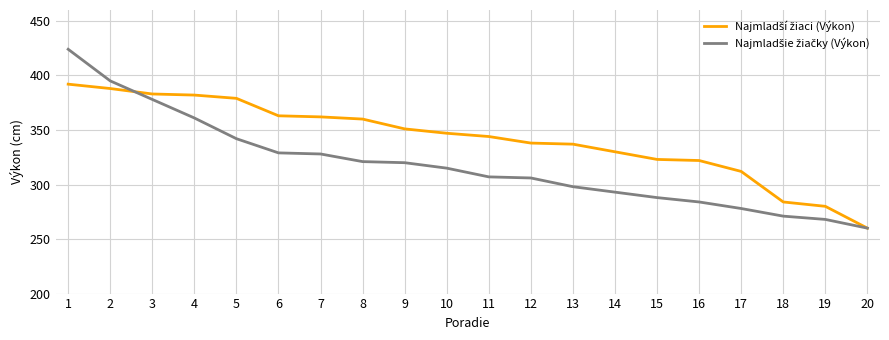

What is the difference between the highest and lowest values at 6?

34